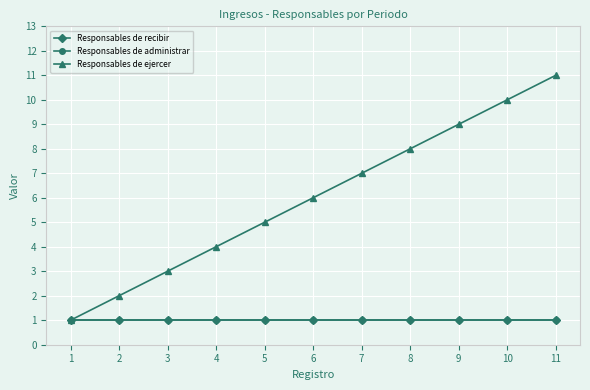

Which series changed the most between 2 and 4?

Responsables de ejercer